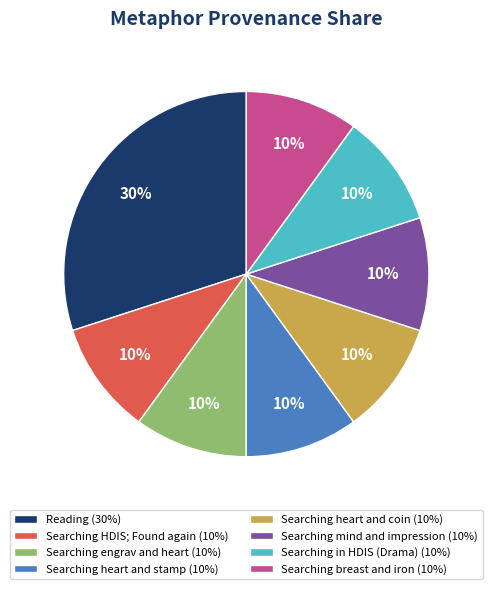

What percentage is the Searching HDIS; Found again (10%) slice, to the nearest percent?

10%